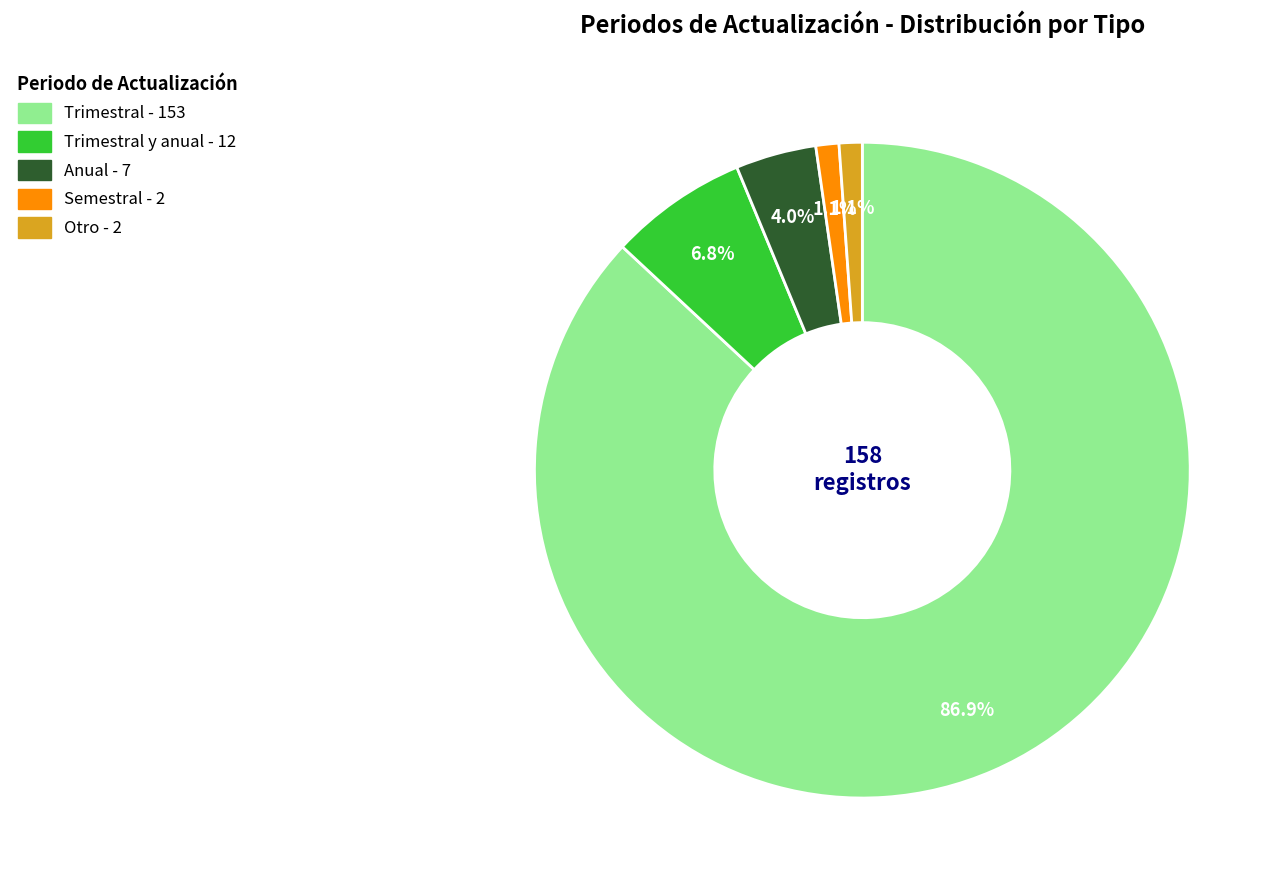

To the nearest percent, what is the difference between the largest and smallest slice percentages?

86%